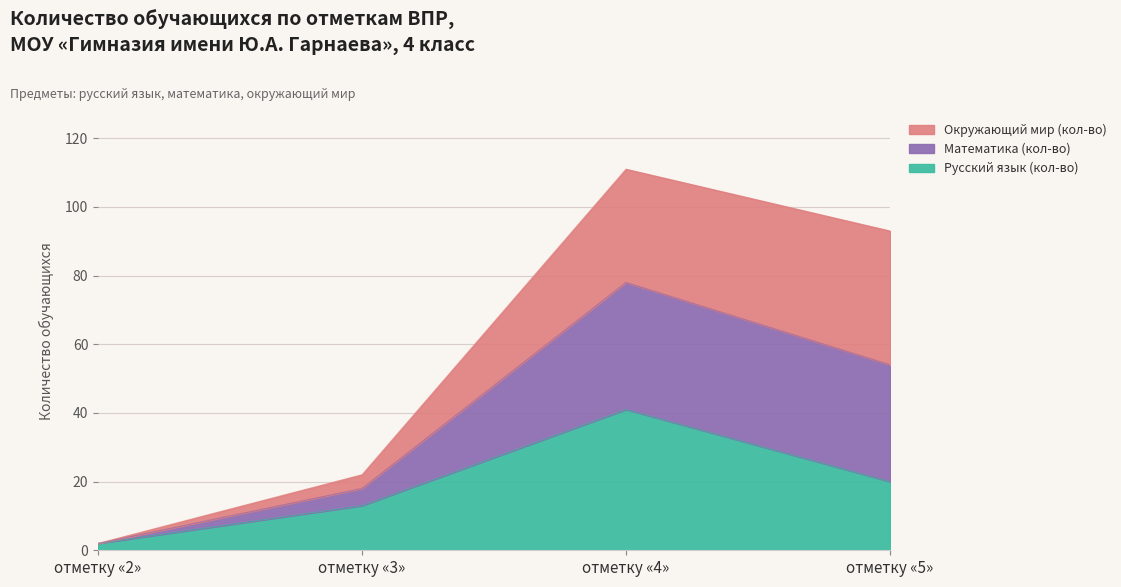

What is the difference between the maximum and second lowest values in the Русский язык (кол-во) series?

28